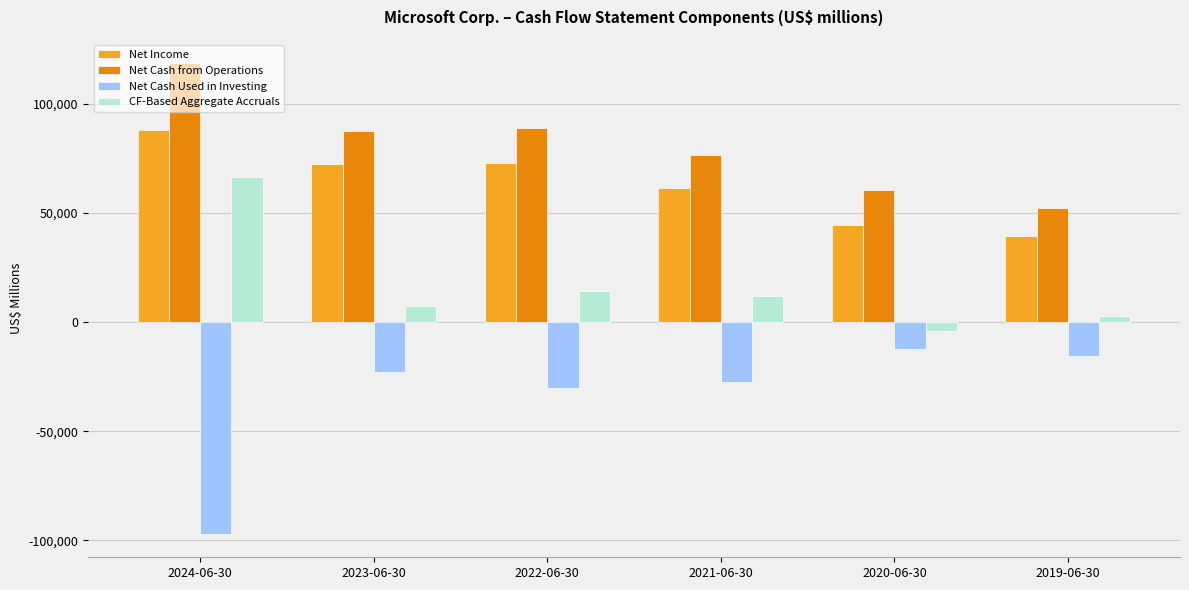

Rank the series by their maximum value, from lowest to highest.

Net Cash Used in Investing, CF-Based Aggregate Accruals, Net Income, Net Cash from Operations